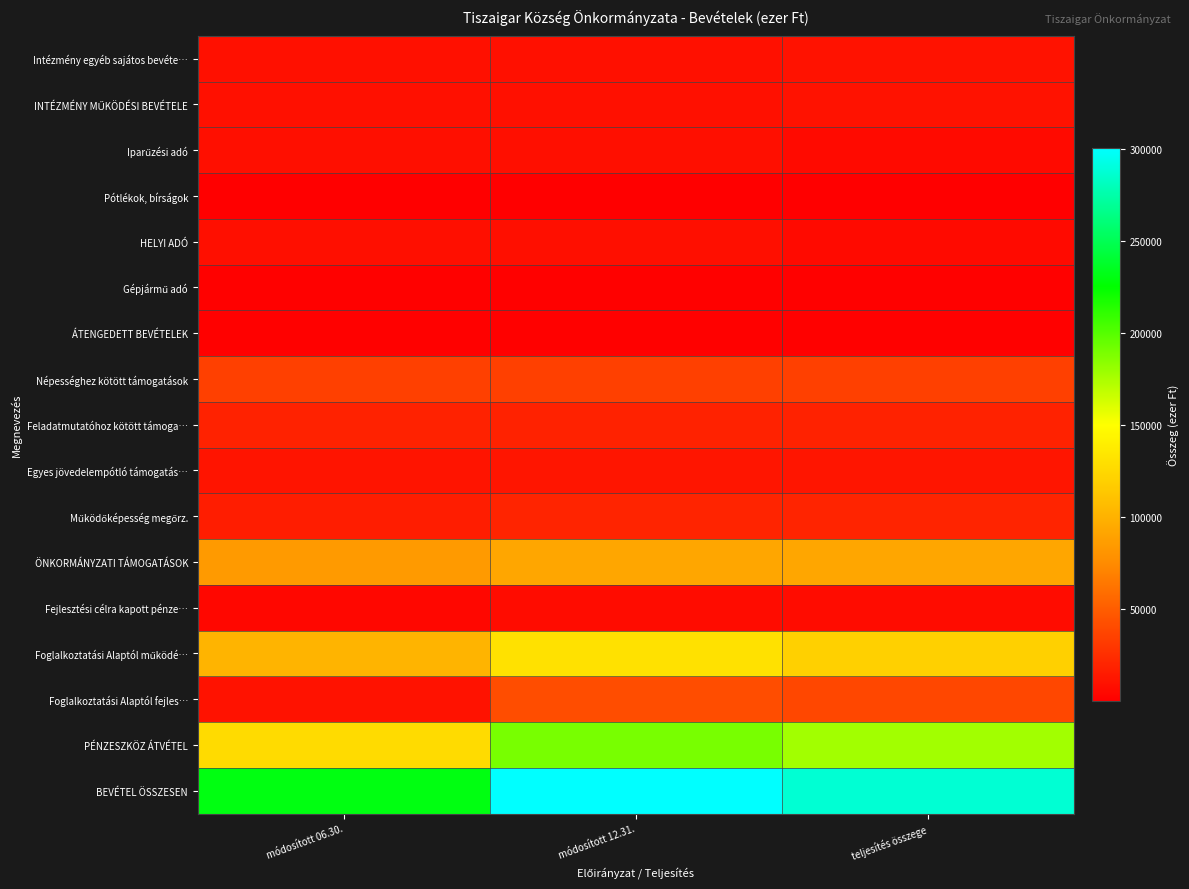

What is the total value across all series at teljesítés összege?

842391